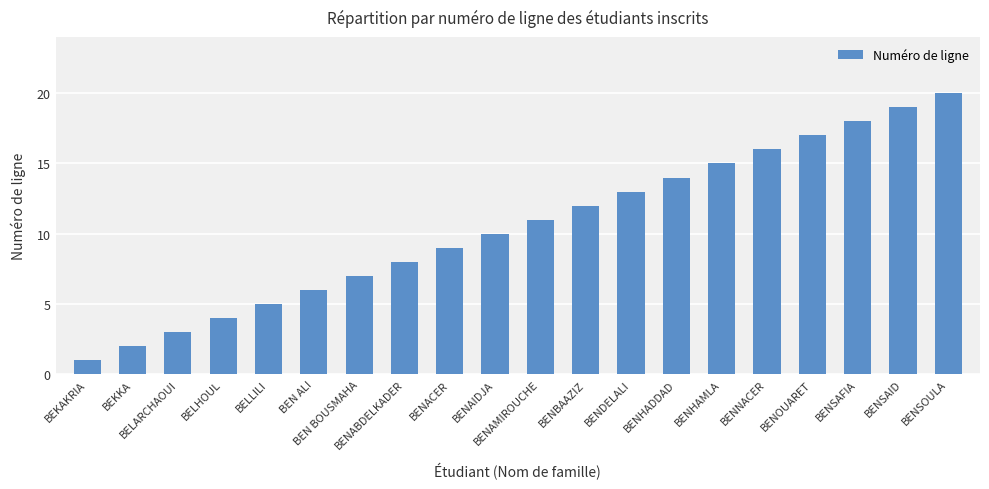

What is the sum of the values at BEN BOUSMAHA and BEN ALI?

13